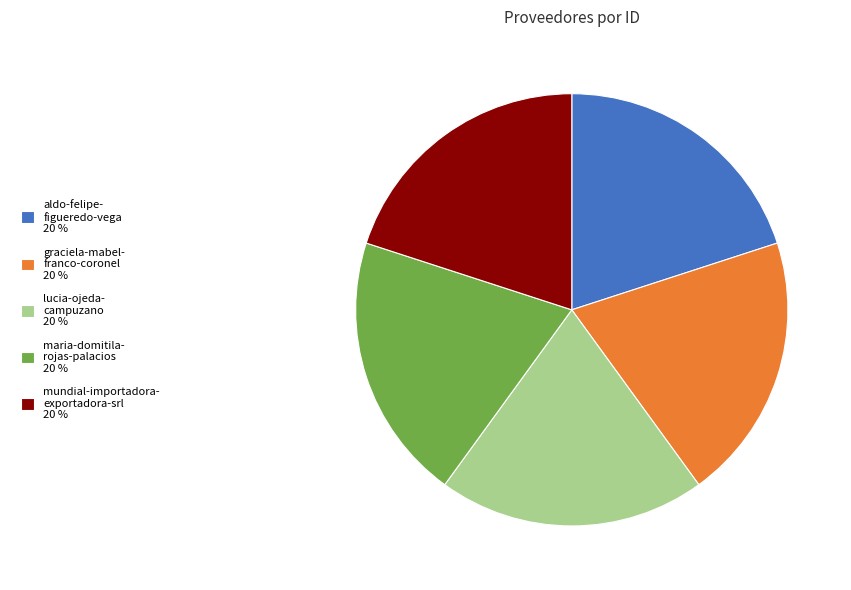

Is the sum of lucia-ojeda- campuzano 20 % and mundial-importadora- exportadora-srl 20 % greater than half?

No